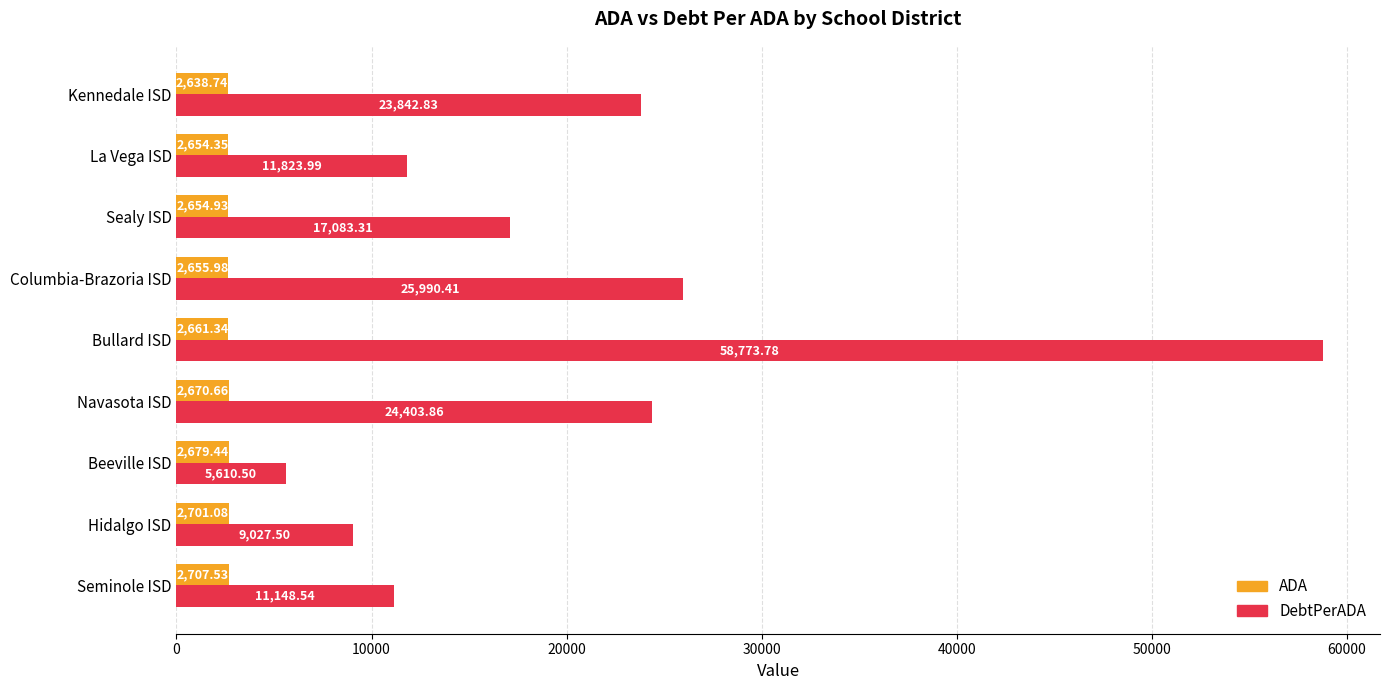

Which series has the widest spread of values?

DebtPerADA